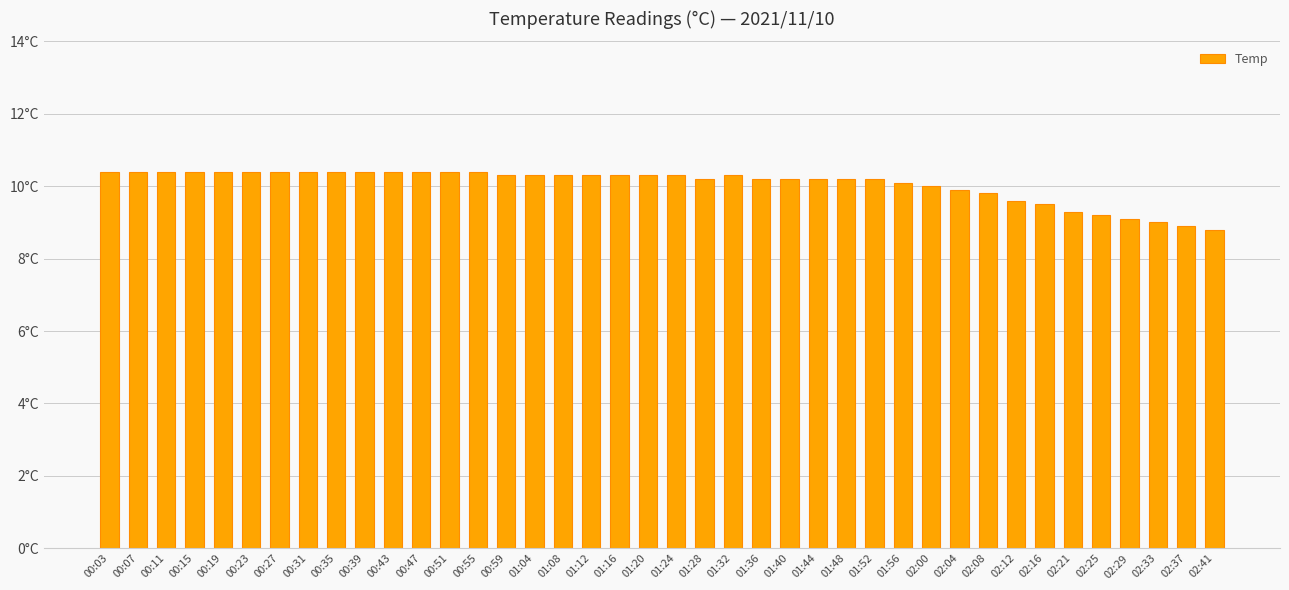

What is the sum of the values at 01:44 and 00:39?

20.6